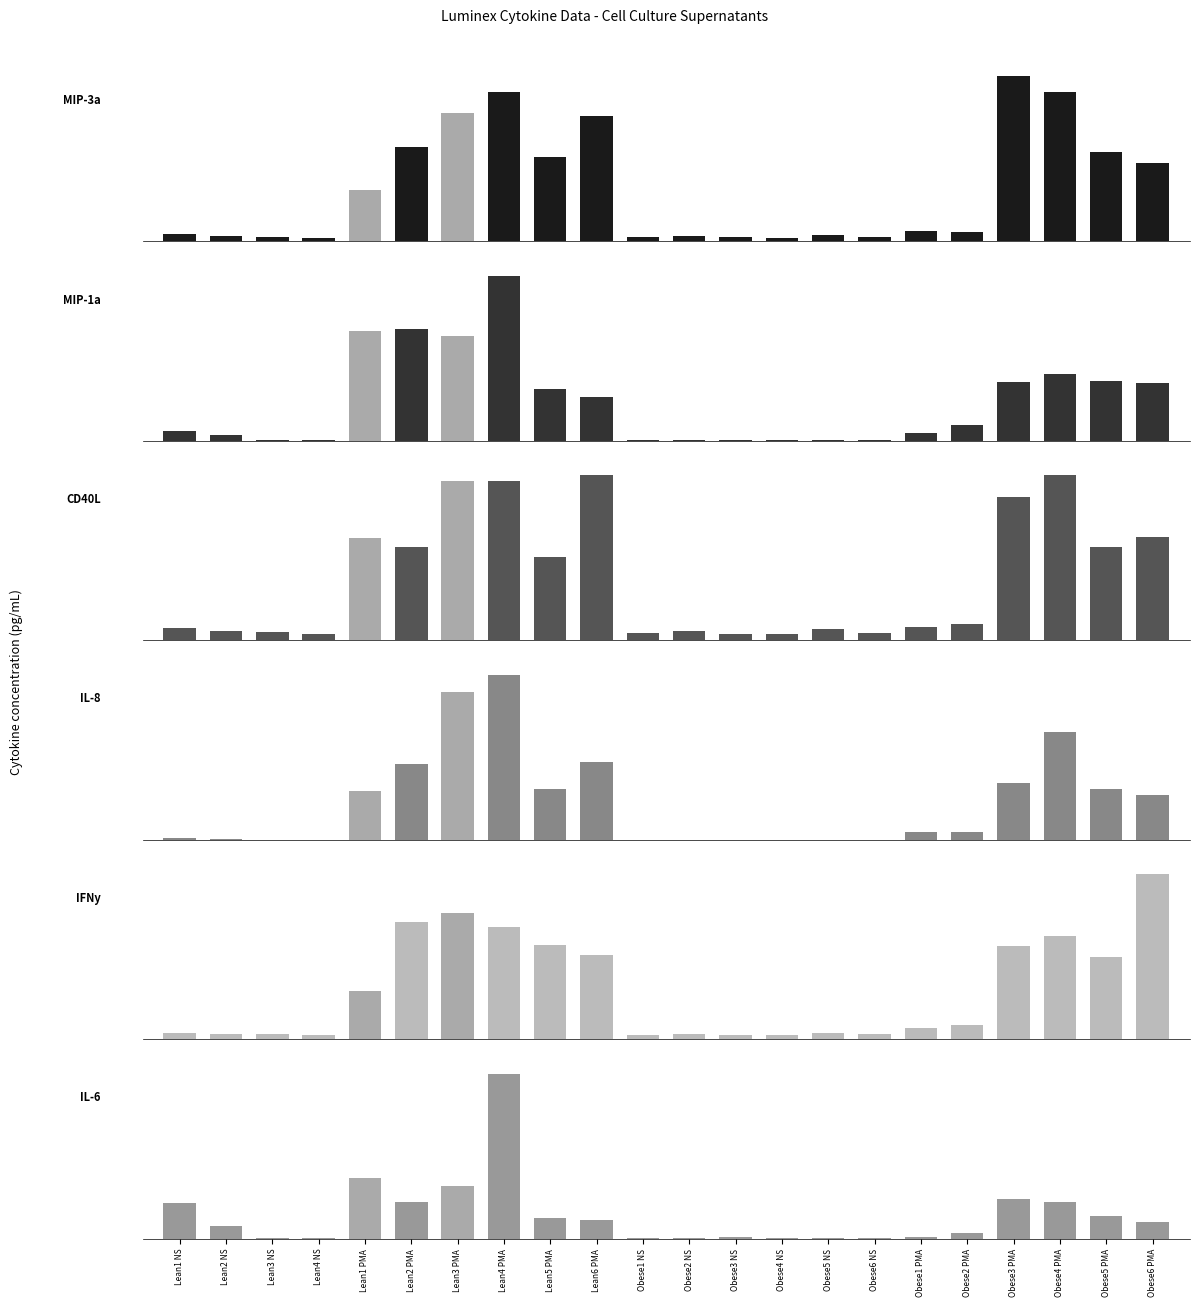

What is the spread (max minus min) of values at Lean2 PMA?

8301.2